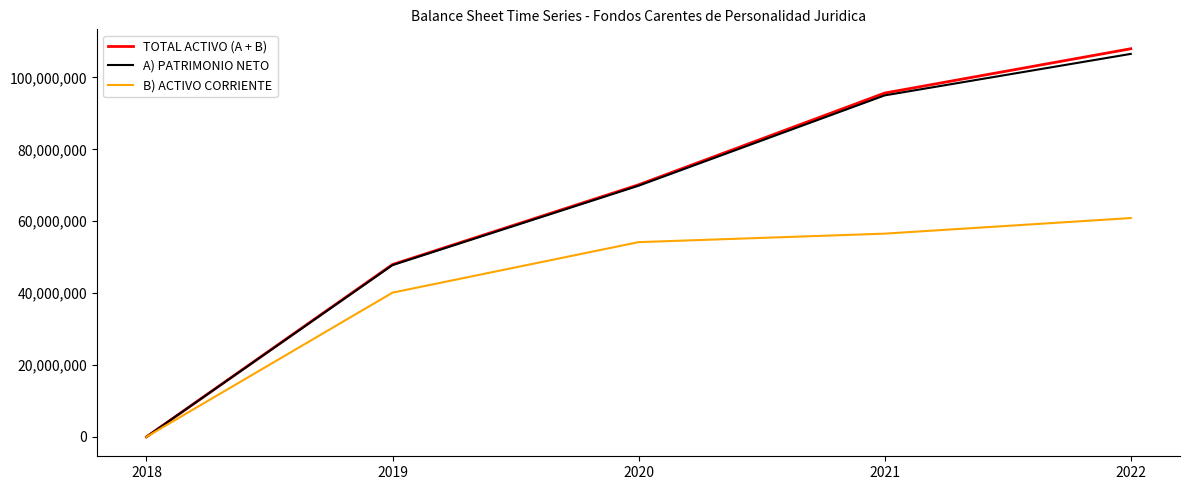

Which series changed the most between 2020 and 2022?

TOTAL ACTIVO (A + B)